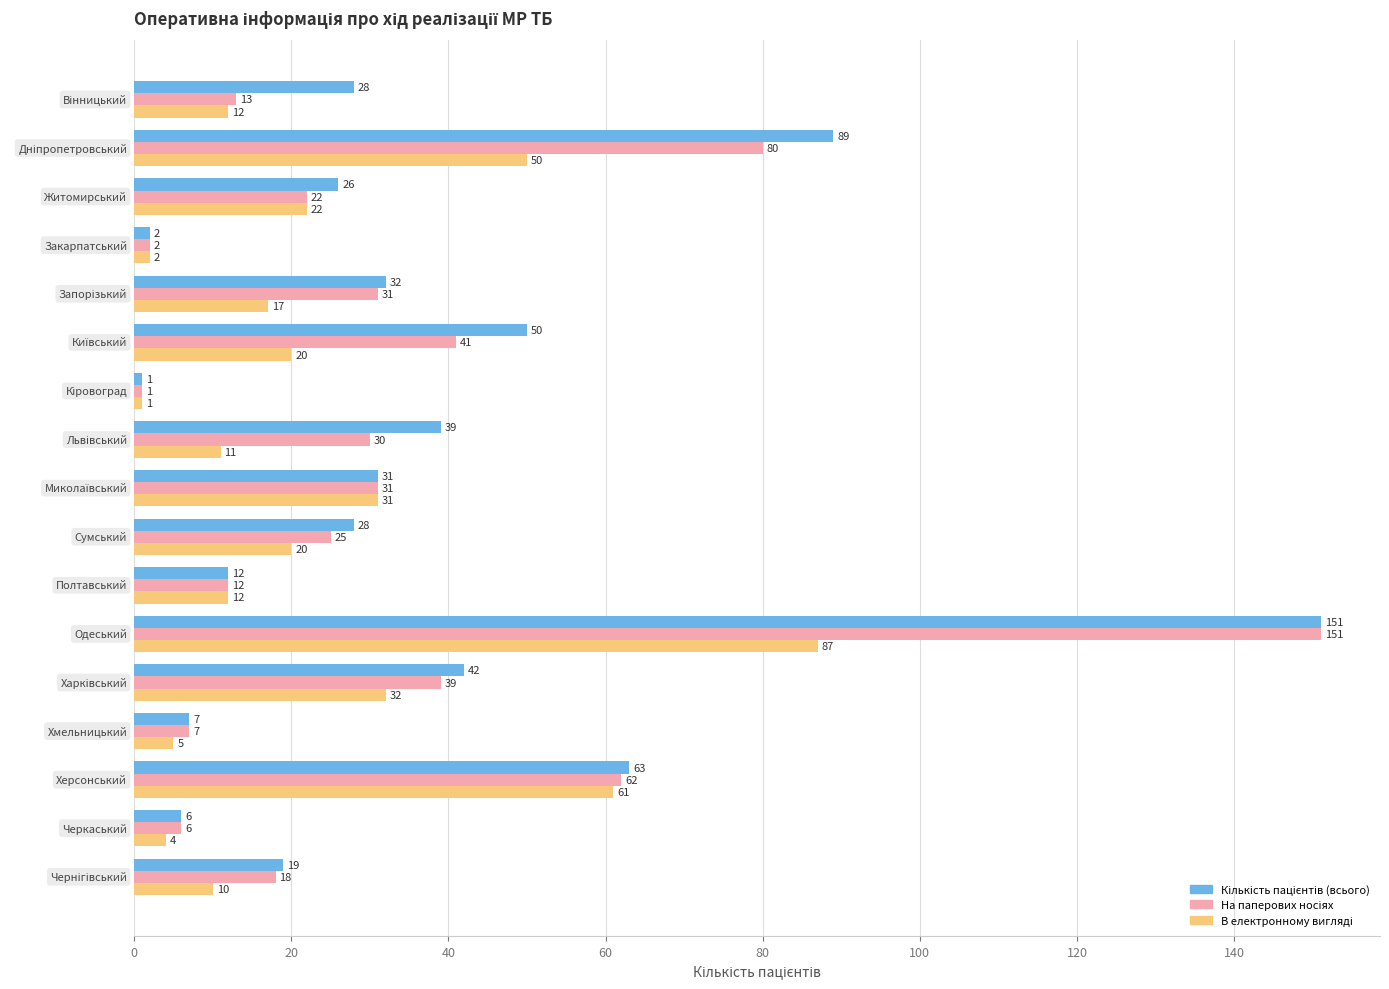

What is the greatest value displayed?

151